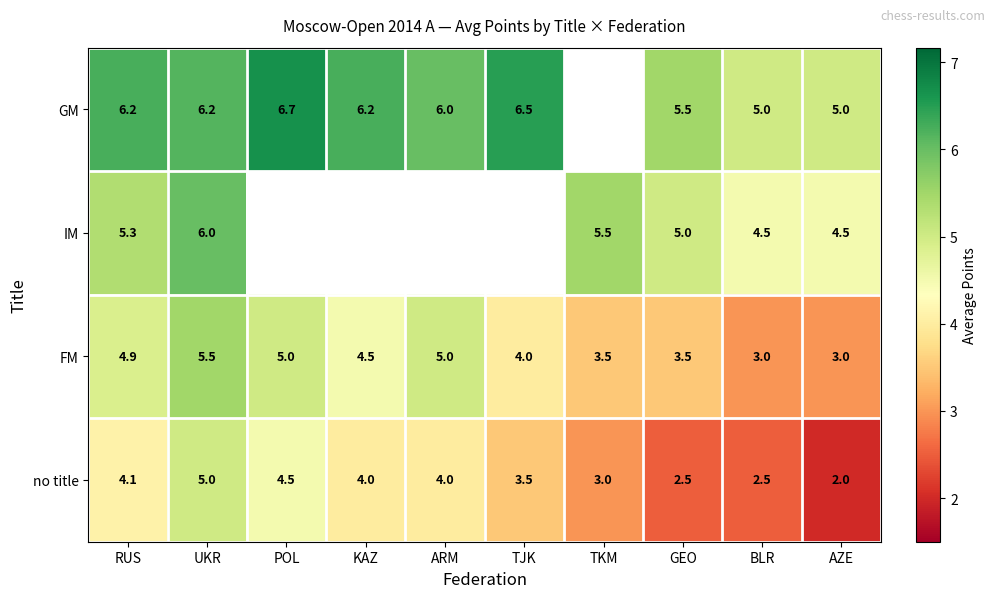

Count the number of data series in this chart.

4